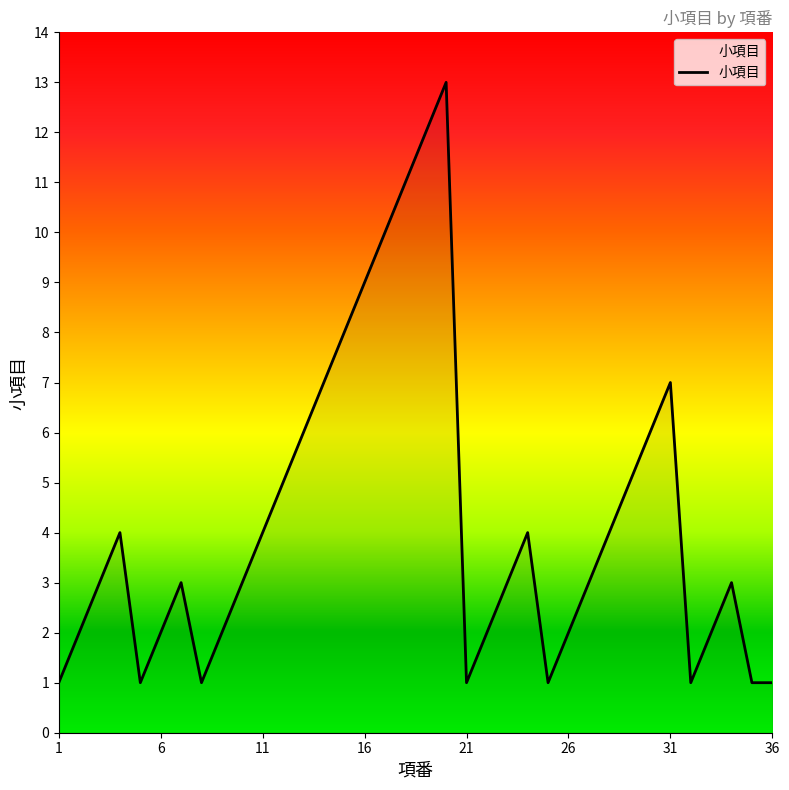

What is the greatest value displayed?

13